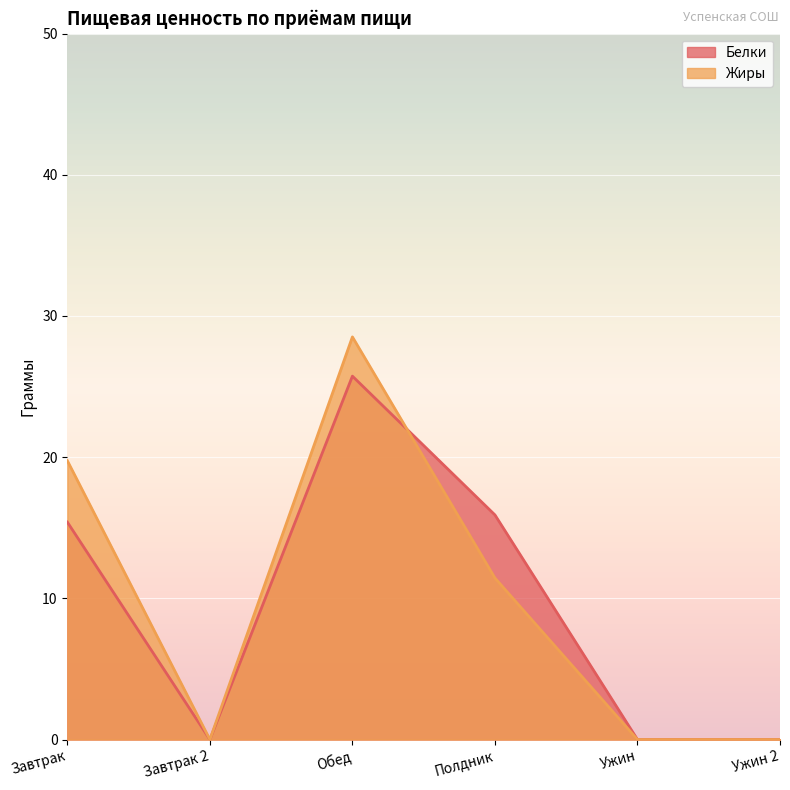

Does the chart display data point markers on the line(s)?

No